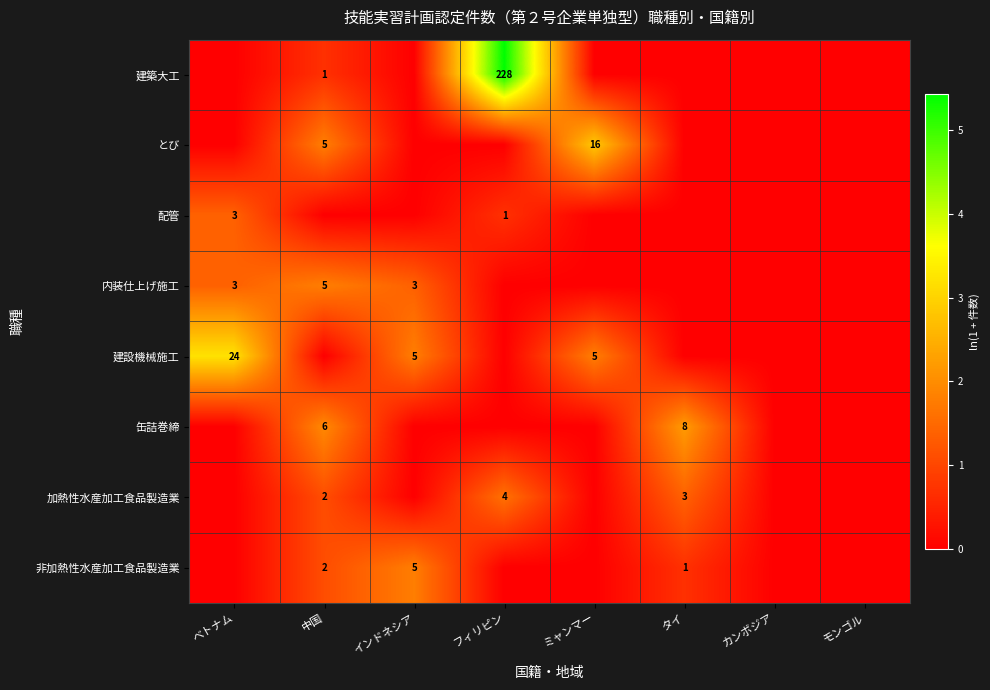

The value of 建設機械施工 at ベトナム is 34. True or false?

False